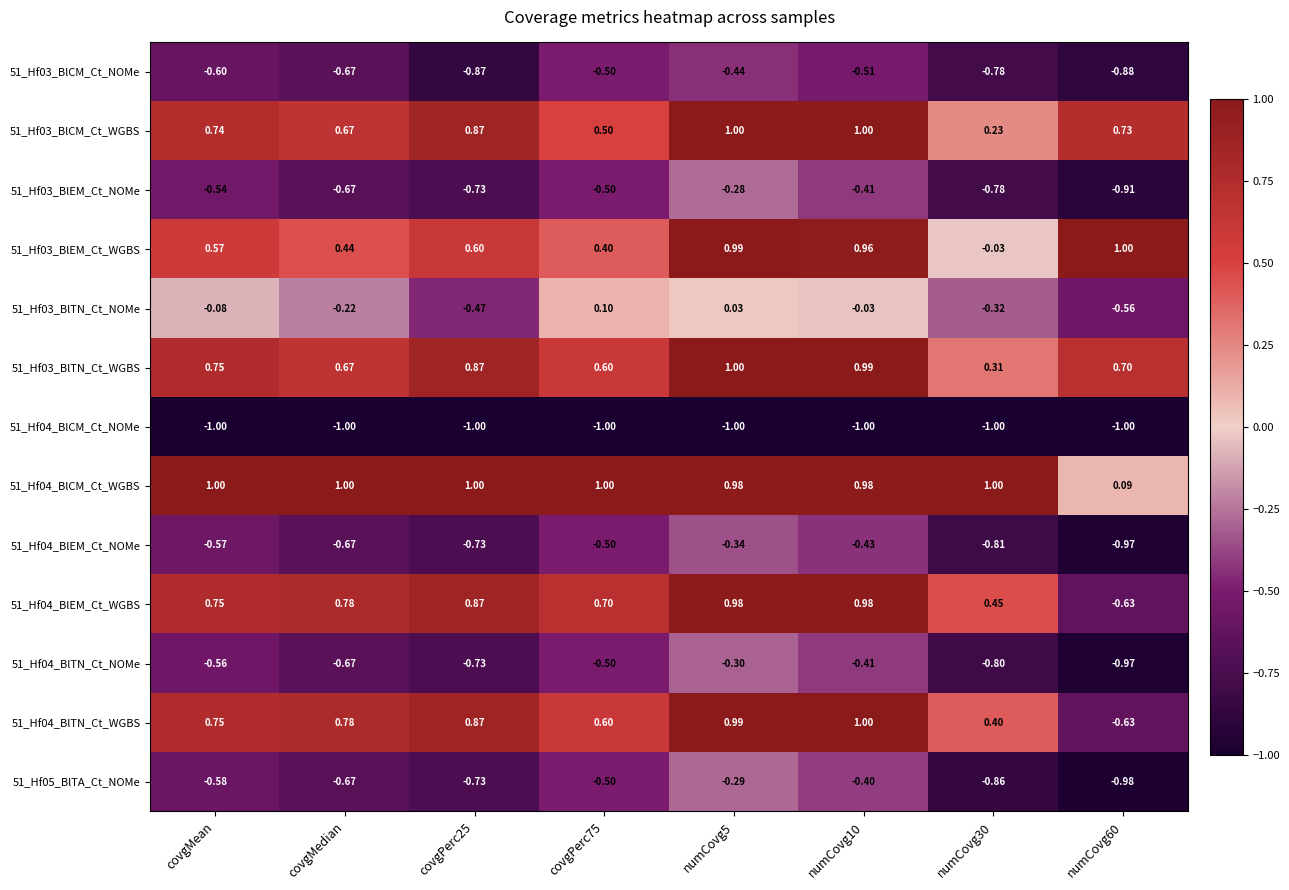

What is the greatest value displayed?

1.0